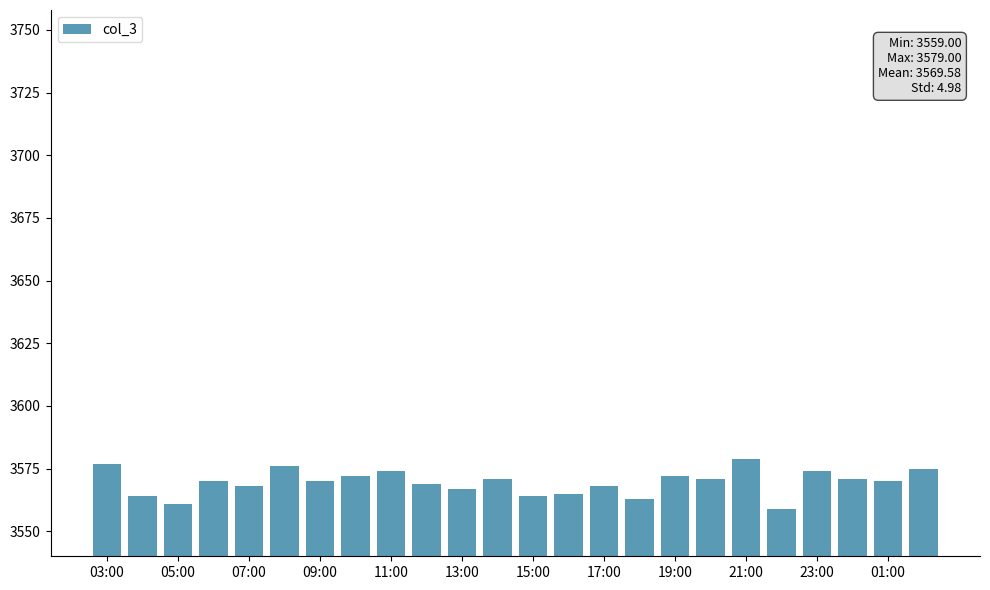

What is the value of the 15th bar from the left?

3568